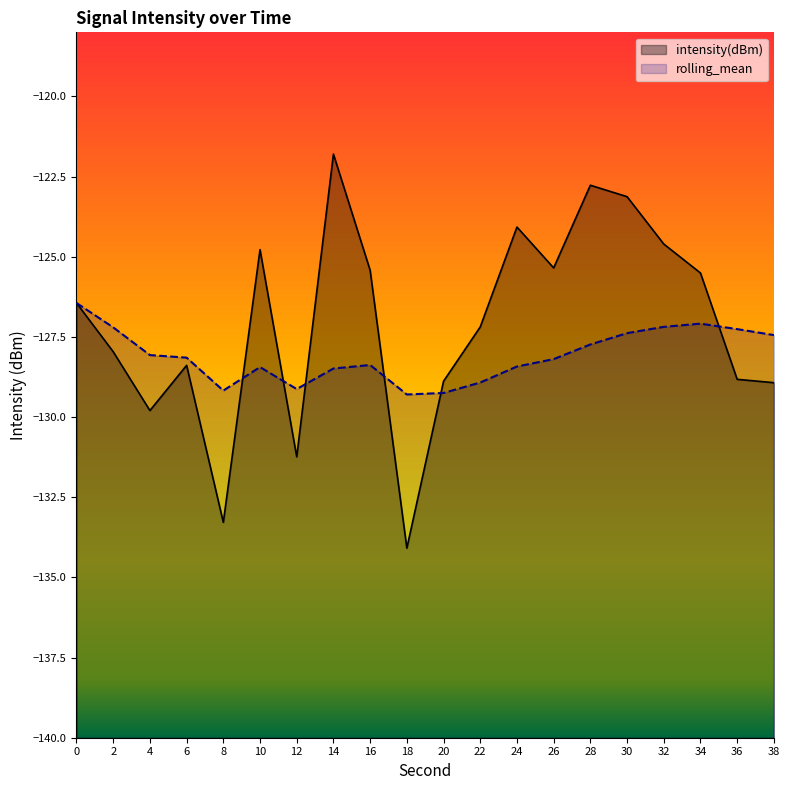

What is the total value across all series at 24?

-252.5